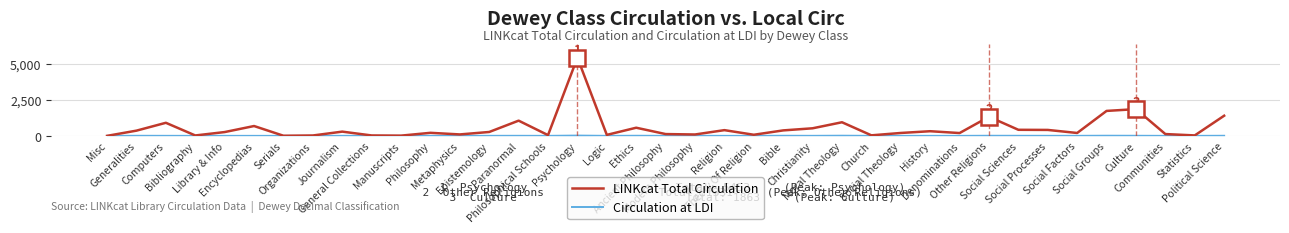

Which series has the largest total across all categories?

LINKcat Total Circulation